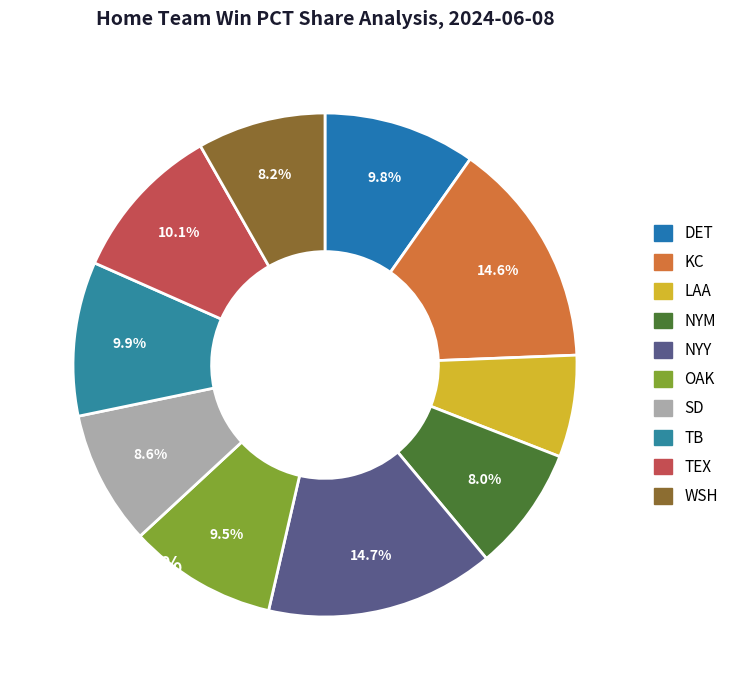

Does WSH represent more than half of the total?

No